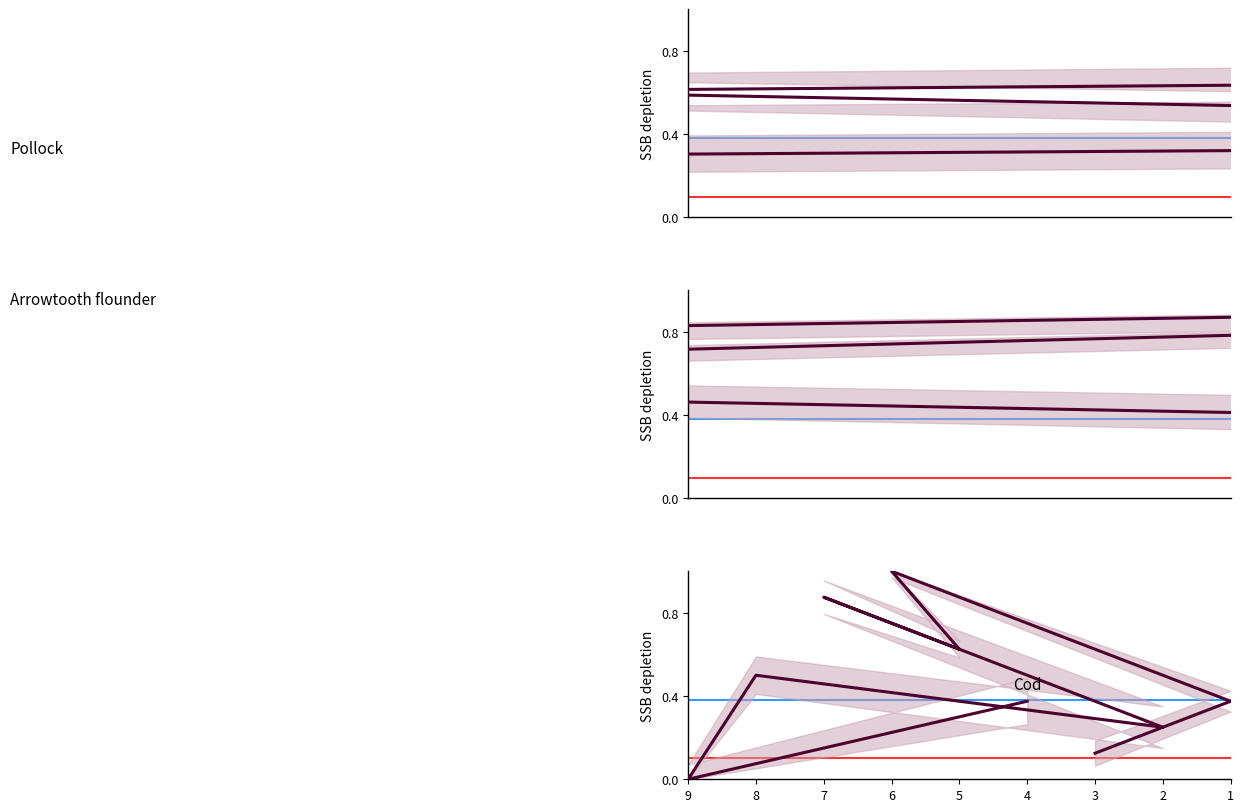

True or false: Cod and Pollock cross at least once.

True